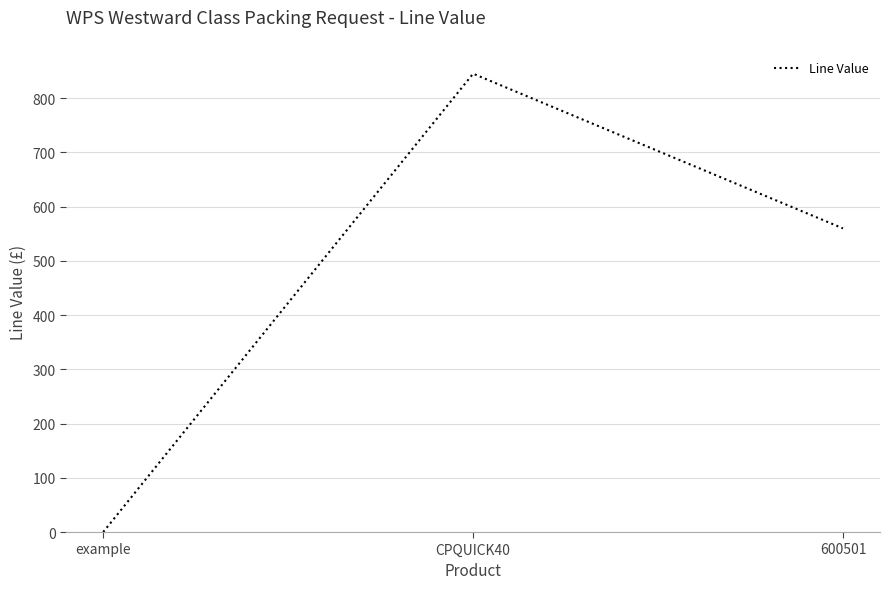

List the labels in order of value, smallest first.

example, 600501, CPQUICK40